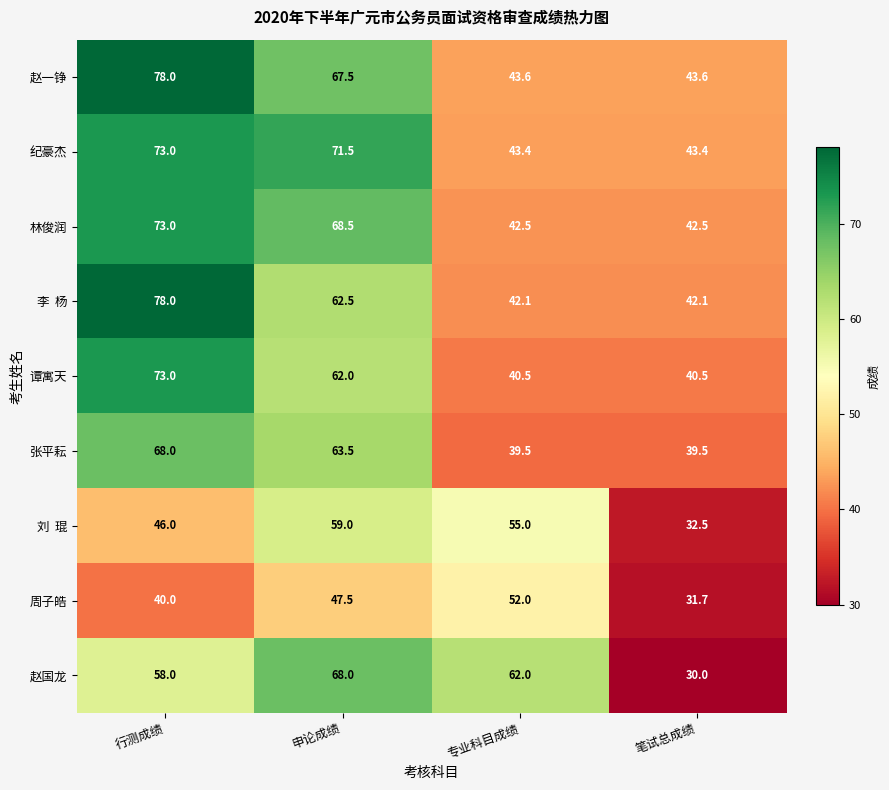

What is the total value across all series at 行测成绩?

587.0